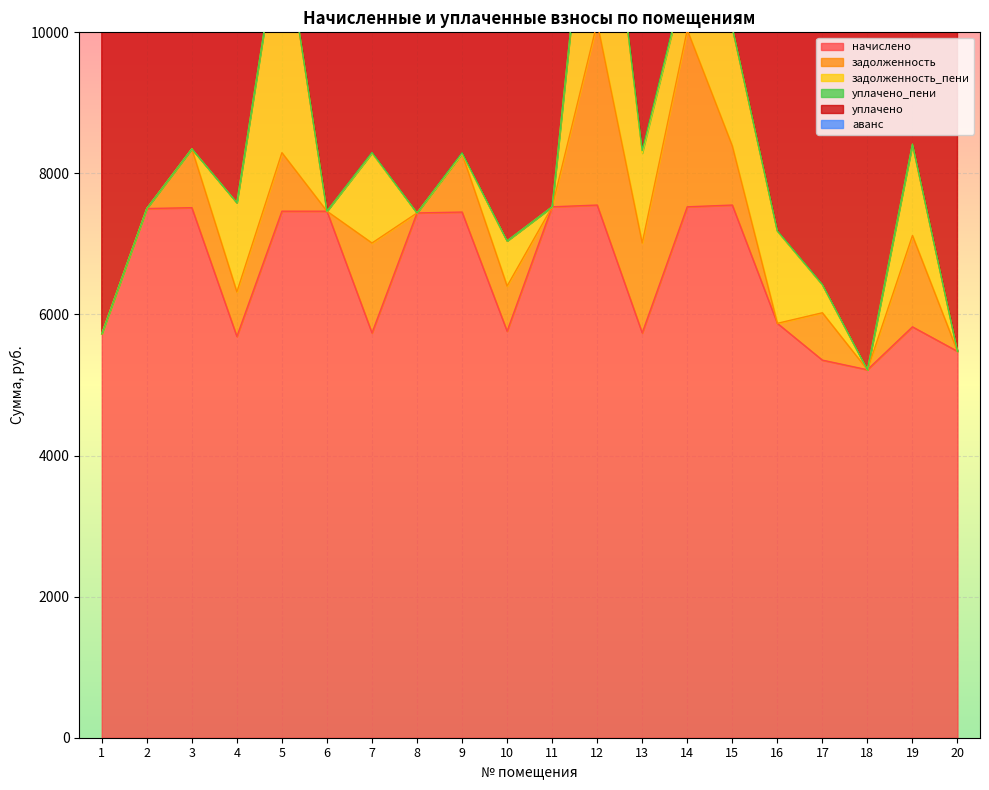

How many positive values does the уплачено_пени series have?

7